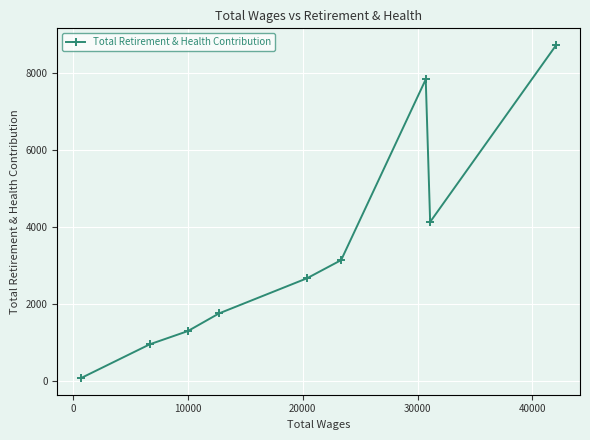

What is the difference between the maximum and minimum values?

8644